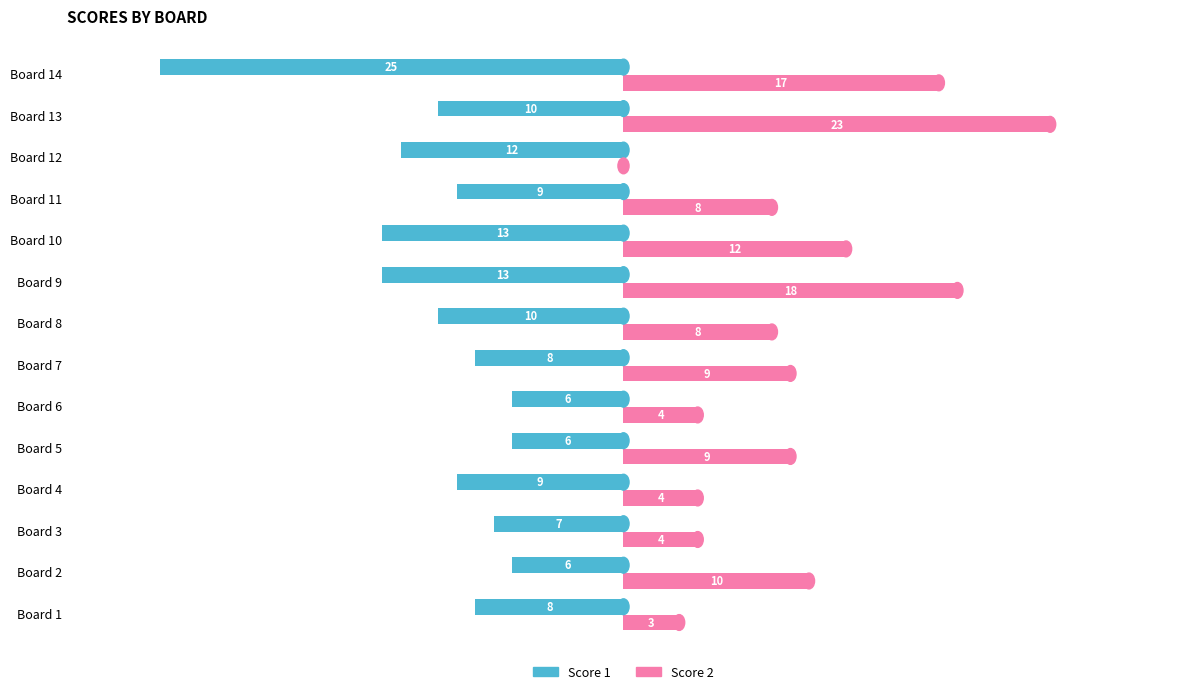

Which series changed the most between Board 3 and Board 10?

Score 2